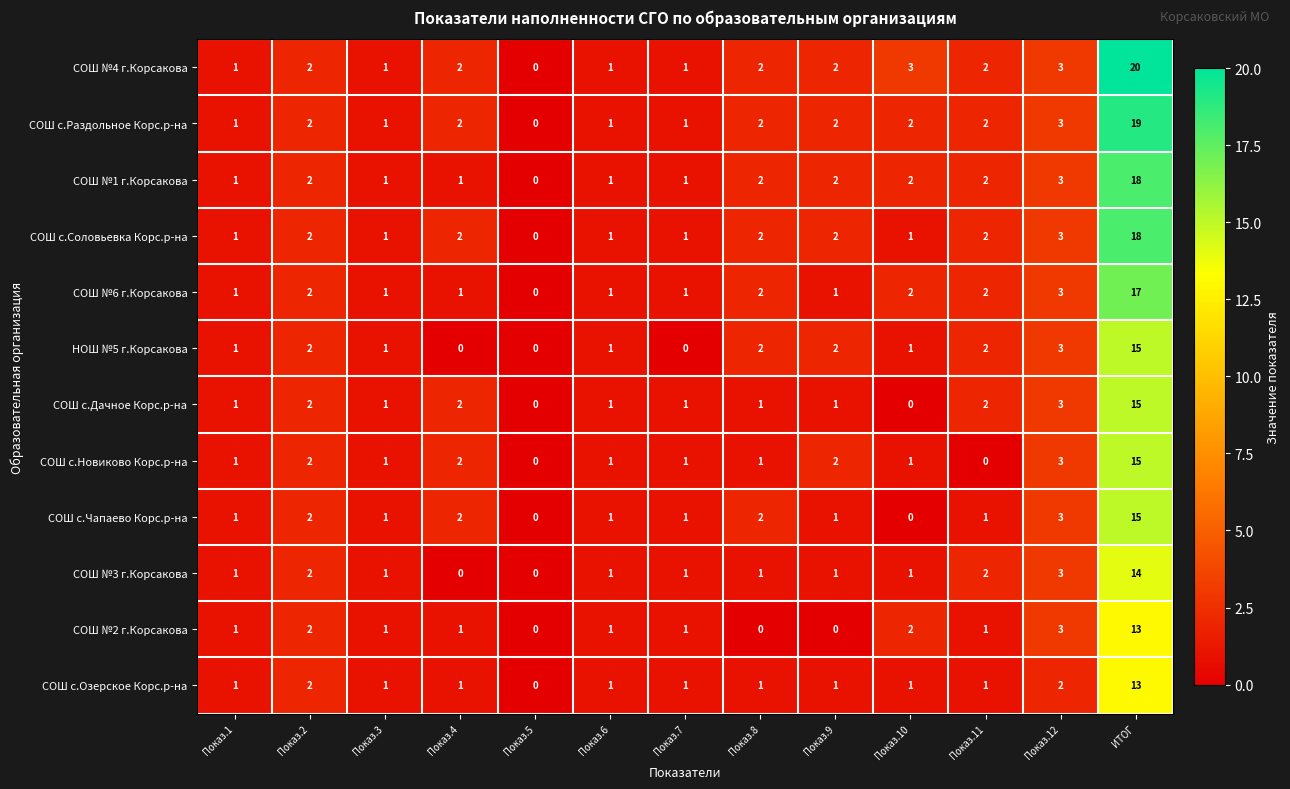

Is it true that НОШ №5 г.Корсакова equals -8 at Показ.7?

False